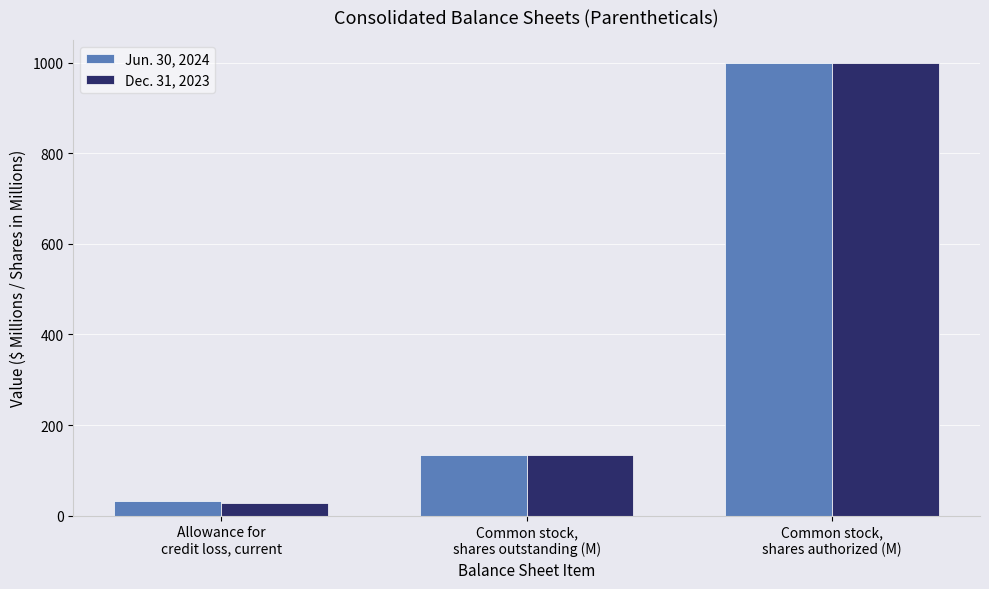

Rank the series by their average value, from lowest to highest.

Dec. 31, 2023, Jun. 30, 2024